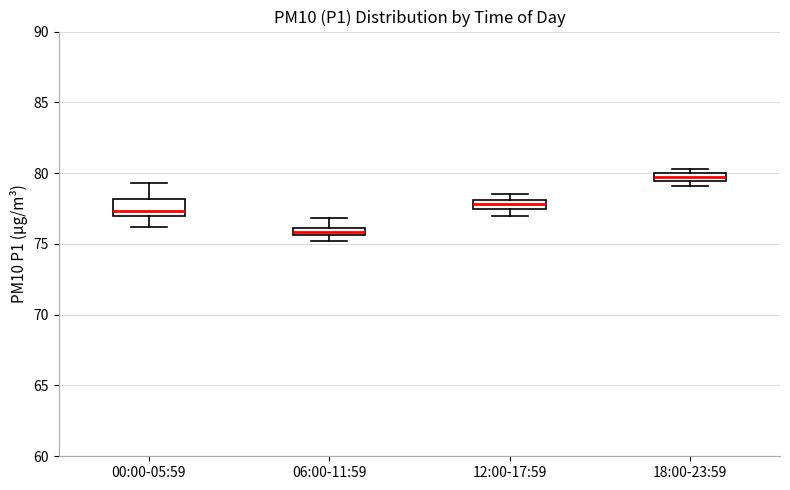

Which box's median line is the highest?

18:00-23:59